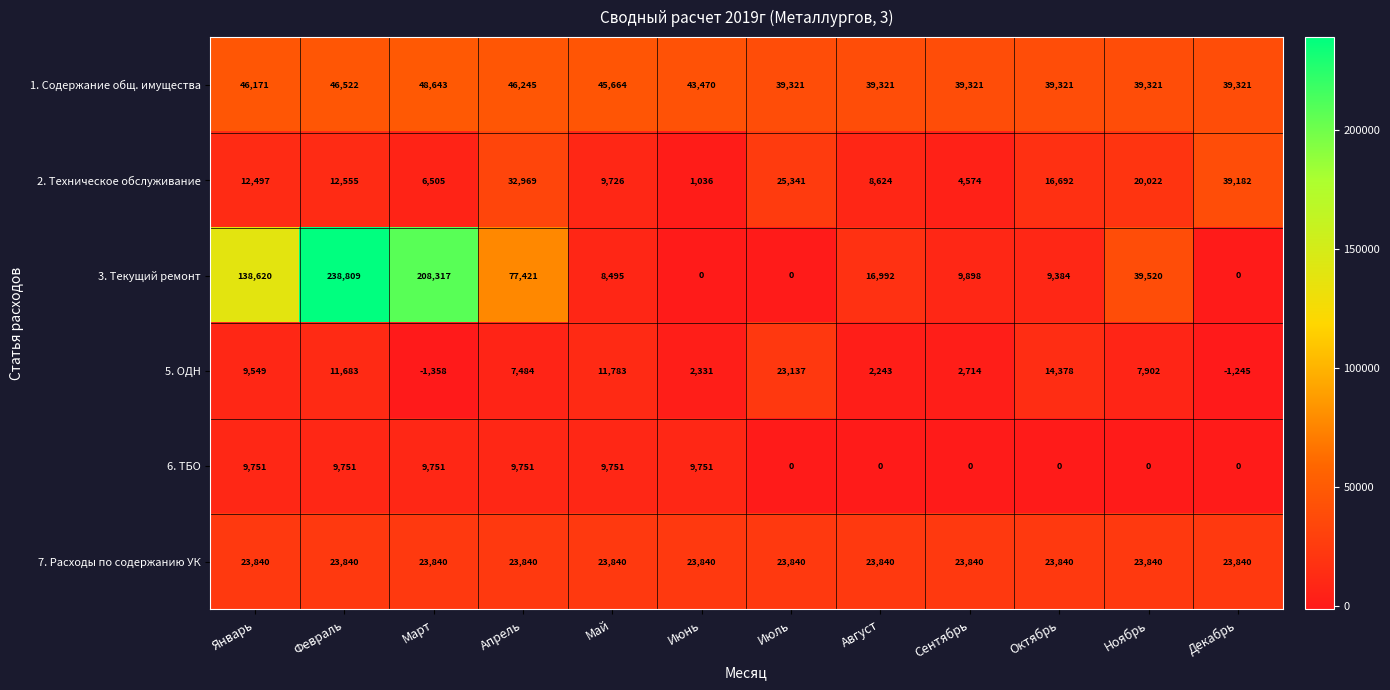

Rank the series by their maximum value, from highest to lowest.

3. Текущий ремонт, 1. Содержание общ. имущества, 2. Техническое обслуживание, 7. Расходы по содержанию УК, 5. ОДН, 6. ТБО